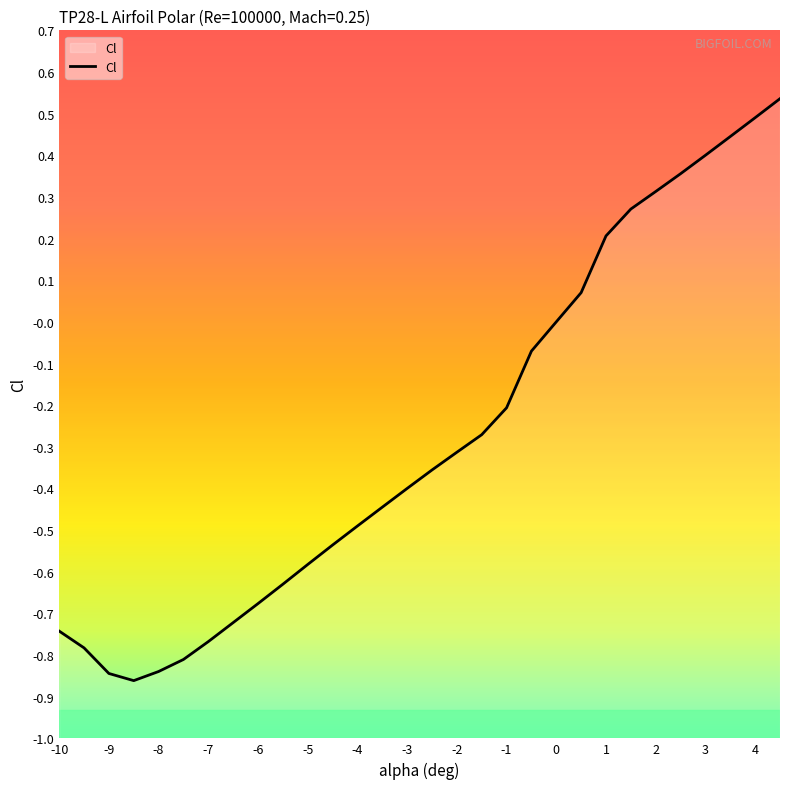

How many lines are shown in the chart?

1